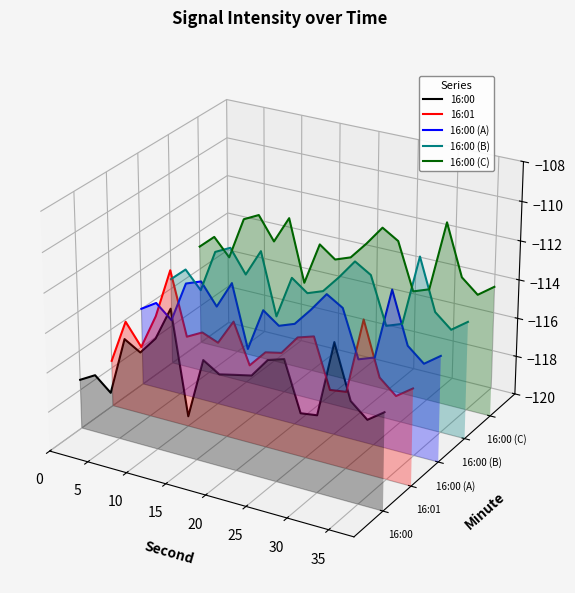

How many lines are shown in the chart?

5